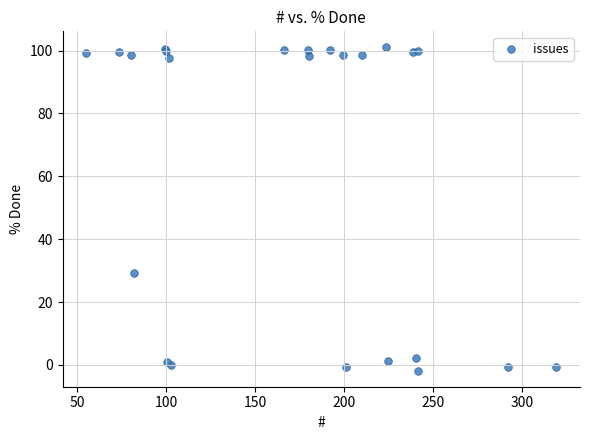

What Y value in the scatter plot is closest to 49?

29.1